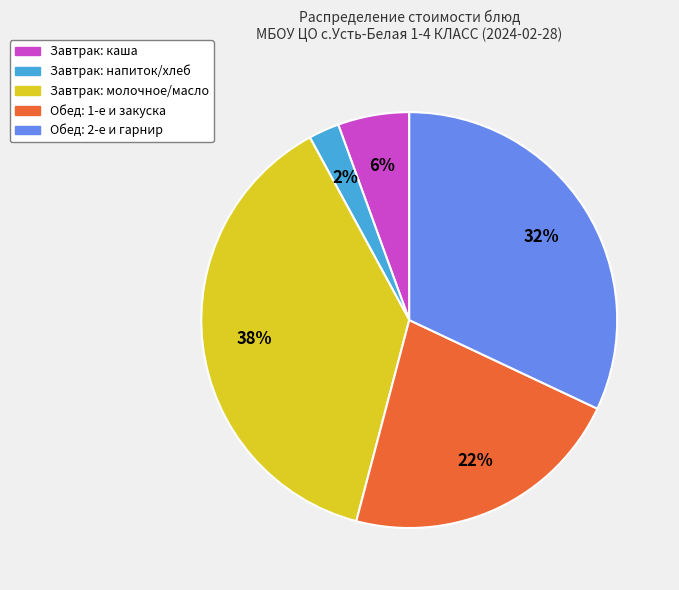

Is there a majority slice in this chart?

No